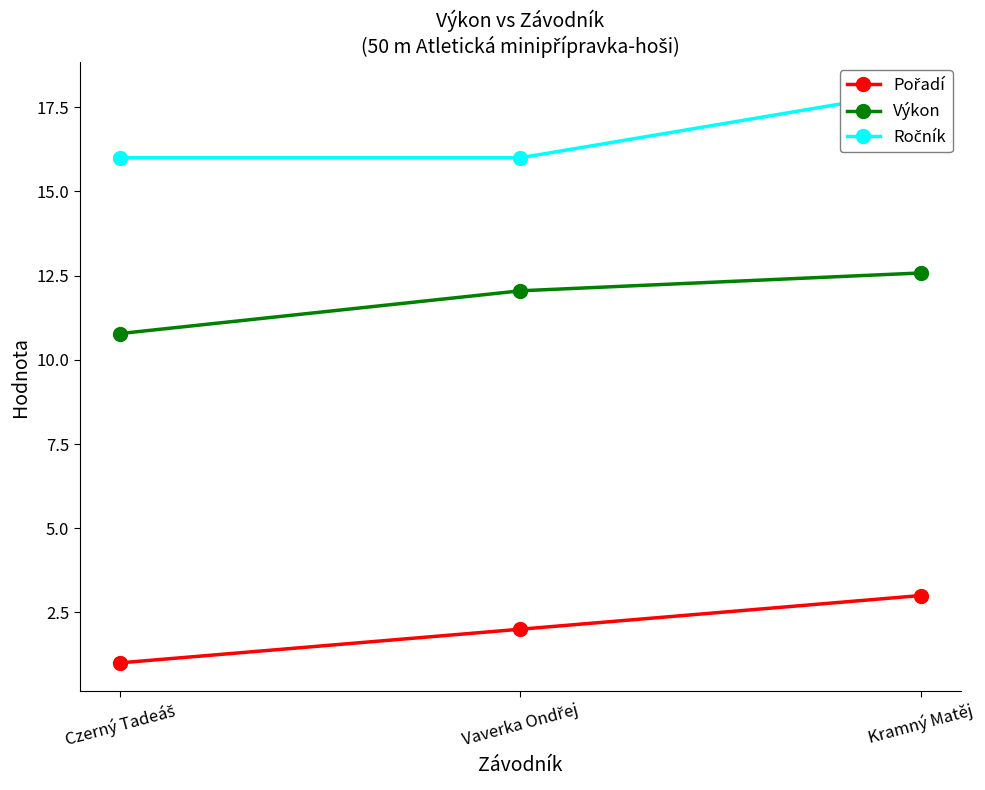

Reading left to right, extract all data points from this chart.

Pořadí: Czerný Tadeáš=1.0	Vaverka Ondřej=2.0	Kramný Matěj=3.0
Výkon: Czerný Tadeáš=10.8	Vaverka Ondřej=12.1	Kramný Matěj=12.6
Ročník: Czerný Tadeáš=16.0	Vaverka Ondřej=16.0	Kramný Matěj=18.0